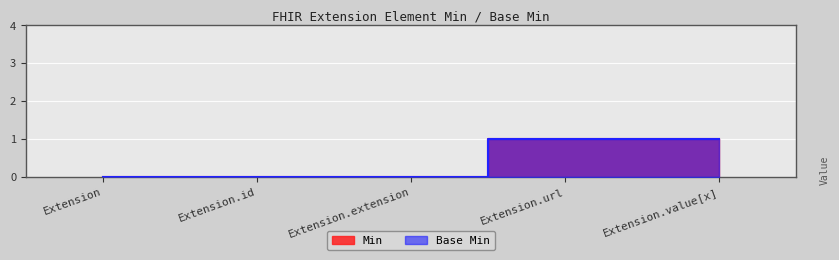

Reading left to right, list all the values displayed in this chart.

Min: 0	0	0	1	1
Base Min: 0	0	0	1	1